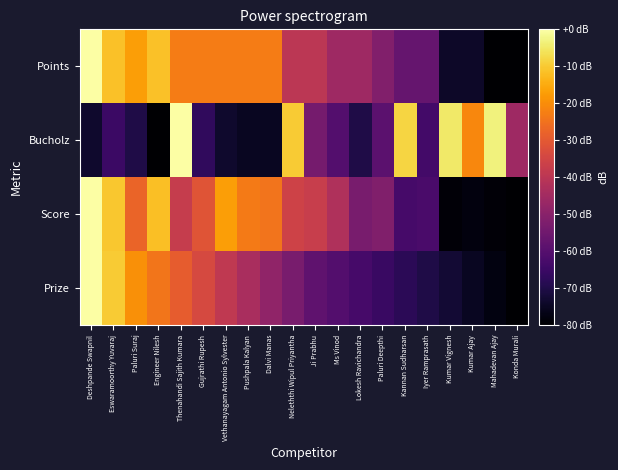

Reading right to left, list all the values displayed in this chart.

Points: Konda Murali=-80.0	Mahadevan Ajay=-80.0	Kumar Ajay=-74.3	Kumar Vignesh=-74.3	Iyer Ramprasath=-57.1	Kannan Sudharsan=-57.1	Paluri Deepthi=-51.4	Lokesh Ravichandra=-45.7	Ms Vinod=-45.7	Ji Prabhu=-40.0	Neleththi Wipul Priyantha=-40.0	Dalvi Manas=-22.9	Pushpala Kalyan=-22.9	Vethanayagam Antonio Sylvester=-22.9	Gujrathi Rupesh=-22.9	Thenahandi Sajith Kumara=-22.9	Engineer Nilesh=-11.4	Paluri Suraj=-17.1	Eswaramoorthy Yuvaraj=-11.4	Deshpande Swapnil=0.0
Bucholz: Konda Murali=-45.7	Mahadevan Ajay=-3.3	Kumar Ajay=-21.2	Kumar Vignesh=-4.9	Iyer Ramprasath=-63.7	Kannan Sudharsan=-8.2	Paluri Deepthi=-58.8	Lokesh Ravichandra=-70.2	Ms Vinod=-60.4	Ji Prabhu=-53.9	Neleththi Wipul Priyantha=-9.8	Dalvi Manas=-75.1	Pushpala Kalyan=-75.1	Vethanayagam Antonio Sylvester=-73.5	Gujrathi Rupesh=-66.9	Thenahandi Sajith Kumara=0.0	Engineer Nilesh=-80.0	Paluri Suraj=-70.2	Eswaramoorthy Yuvaraj=-65.3	Deshpande Swapnil=-73.5
Score: Konda Murali=-80.0	Mahadevan Ajay=-79.0	Kumar Ajay=-78.0	Kumar Vignesh=-79.0	Iyer Ramprasath=-62.4	Kannan Sudharsan=-62.9	Paluri Deepthi=-51.8	Lokesh Ravichandra=-53.3	Ms Vinod=-42.3	Ji Prabhu=-37.2	Neleththi Wipul Priyantha=-35.7	Dalvi Manas=-24.7	Pushpala Kalyan=-23.1	Vethanayagam Antonio Sylvester=-17.1	Gujrathi Rupesh=-31.2	Thenahandi Sajith Kumara=-37.7	Engineer Nilesh=-11.6	Paluri Suraj=-27.7	Eswaramoorthy Yuvaraj=-10.6	Deshpande Swapnil=0.0
Prize: Konda Murali=-80.0	Mahadevan Ajay=-77.6	Kumar Ajay=-75.2	Kumar Vignesh=-72.7	Iyer Ramprasath=-70.3	Kannan Sudharsan=-67.9	Paluri Deepthi=-65.5	Lokesh Ravichandra=-63.0	Ms Vinod=-60.6	Ji Prabhu=-58.2	Neleththi Wipul Priyantha=-53.3	Dalvi Manas=-48.5	Pushpala Kalyan=-43.6	Vethanayagam Antonio Sylvester=-38.8	Gujrathi Rupesh=-33.9	Thenahandi Sajith Kumara=-29.1	Engineer Nilesh=-24.2	Paluri Suraj=-19.4	Eswaramoorthy Yuvaraj=-9.7	Deshpande Swapnil=0.0